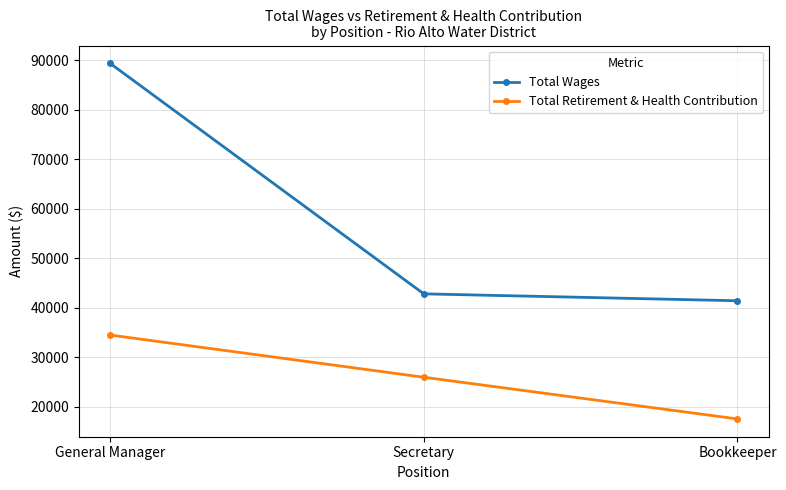

Is the value of Total Retirement & Health Contribution at General Manager greater than the value of Total Wages at Bookkeeper?

No